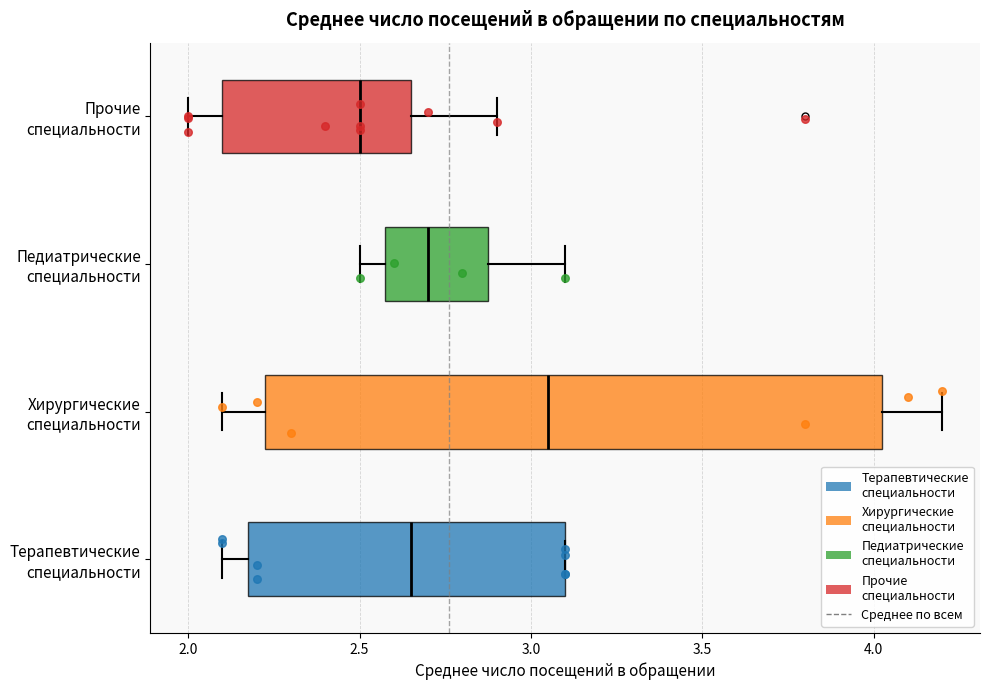

Where does the left whisker of the box for Терапевтические специальности end on the x-axis? The values are not printed on the chart, so give them approximately, as read against the axis.

2.10